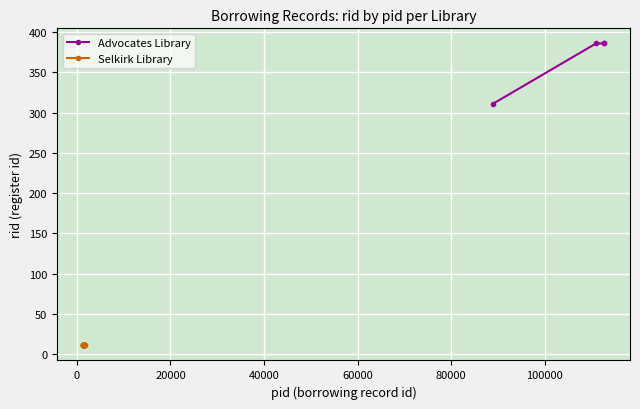

True or false: Advocates Library has more than 2 interior local peaks.

False